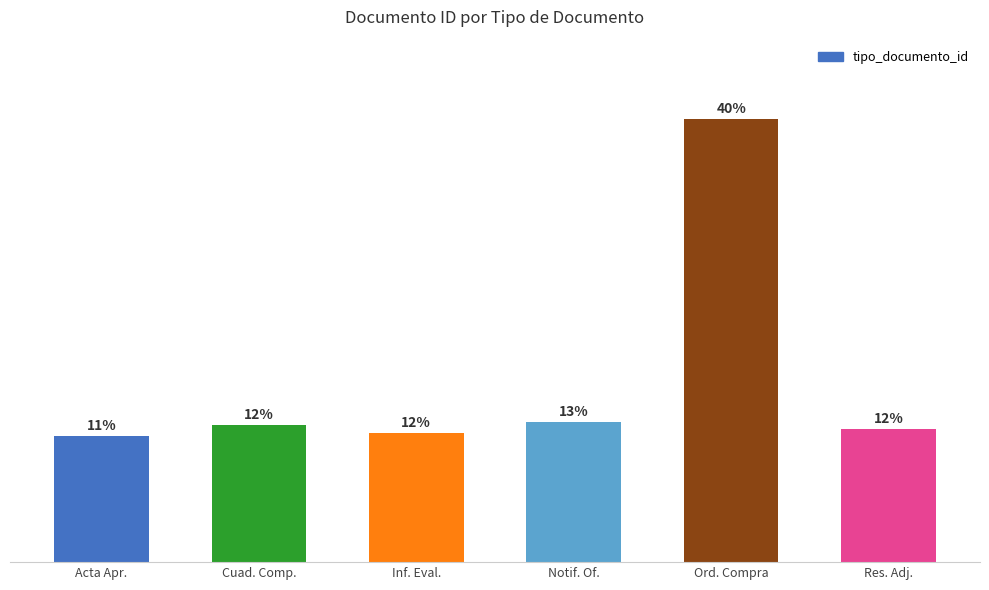

Is it true that the value at Cuad. Comp. is 38?

True